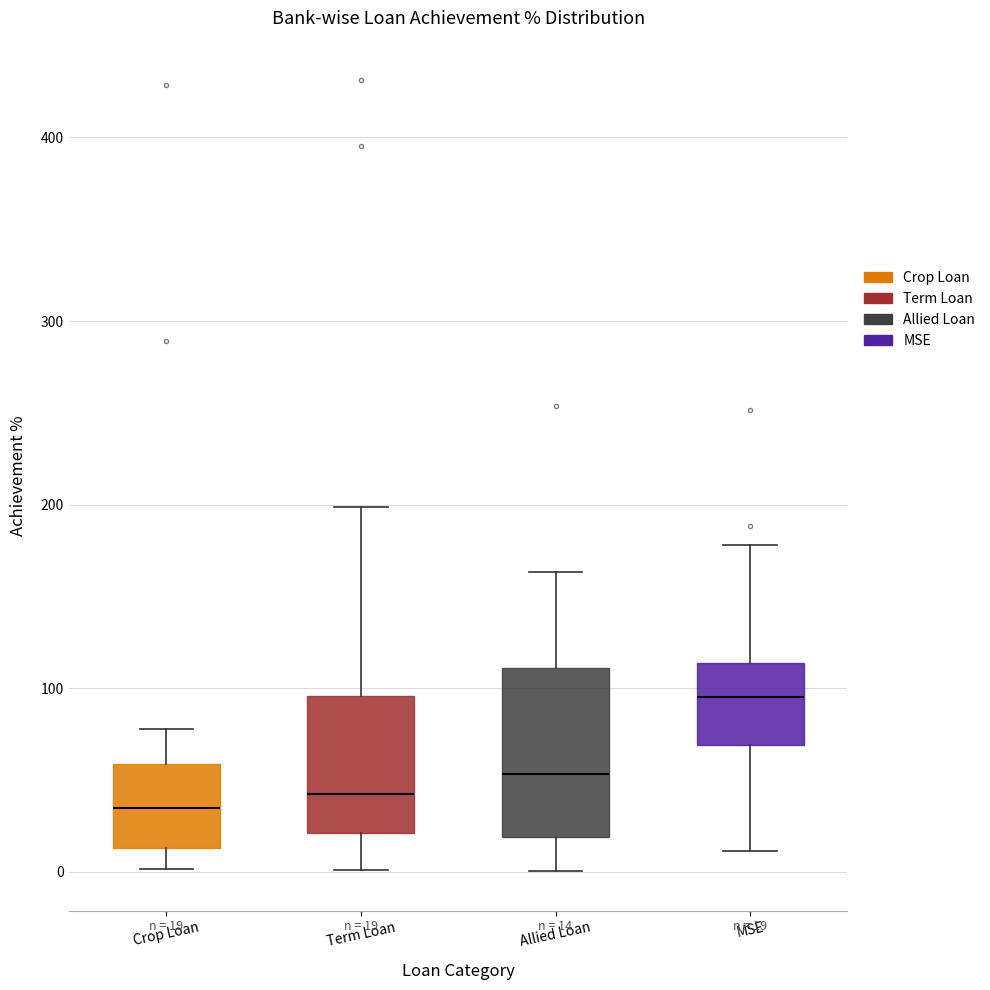

Comparing the boxes themselves (not the whiskers), which one is the tallest?

Allied Loan